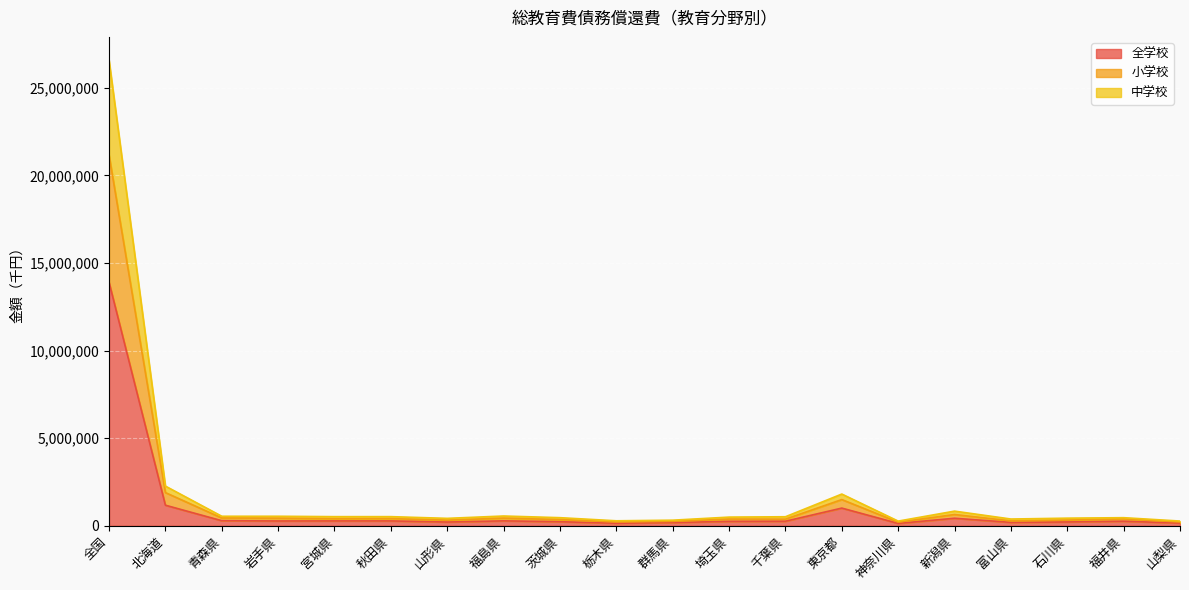

At which label does 小学校 reach its peak?

全国